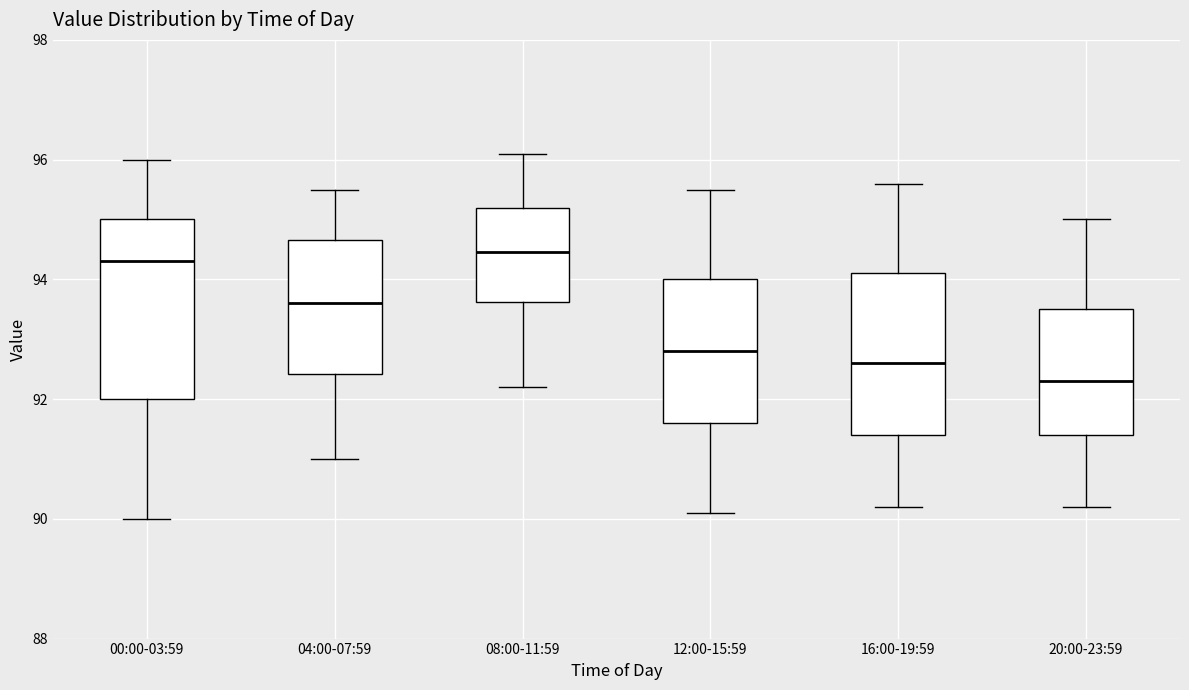

Reading left to right, transcribe this box plot: for each box, give where its median line is, the range the box spans, and where its two whiskers end, as read against the y-axis. The values are not printed on the chart, so give them approximately, as read against the axis.

00:00-03:59: median 94.4, box 92.0 to 95.0, whiskers 90.0 to 96.0
04:00-07:59: median 93.6, box 92.4 to 94.6, whiskers 91.0 to 95.6
08:00-11:59: median 94.4, box 93.6 to 95.2, whiskers 92.2 to 96.2
12:00-15:59: median 92.8, box 91.6 to 94.0, whiskers 90.2 to 95.6
16:00-19:59: median 92.6, box 91.4 to 94.2, whiskers 90.2 to 95.6
20:00-23:59: median 92.4, box 91.4 to 93.6, whiskers 90.2 to 95.0